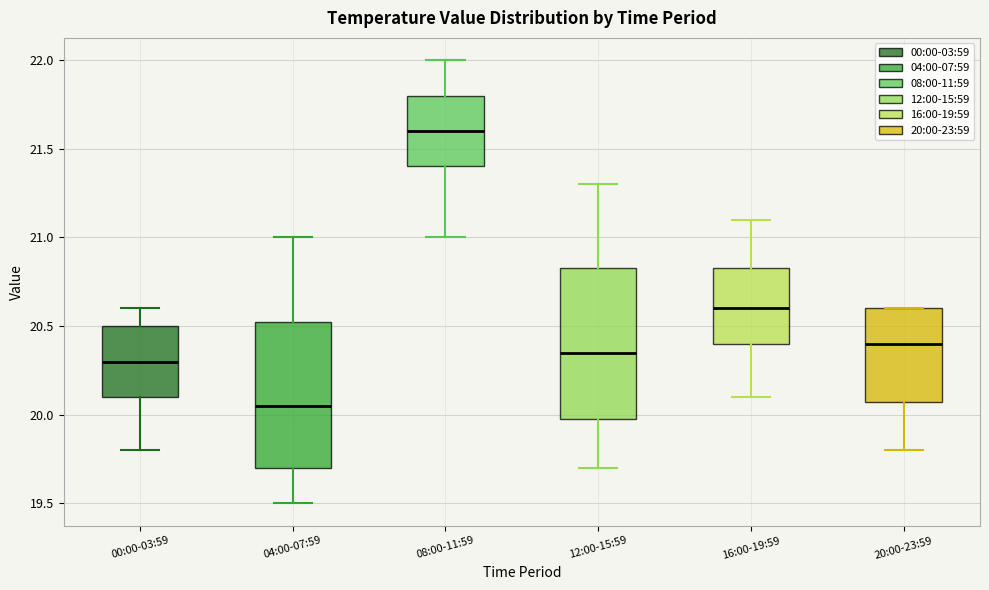

Which box's median line is the lowest?

04:00-07:59